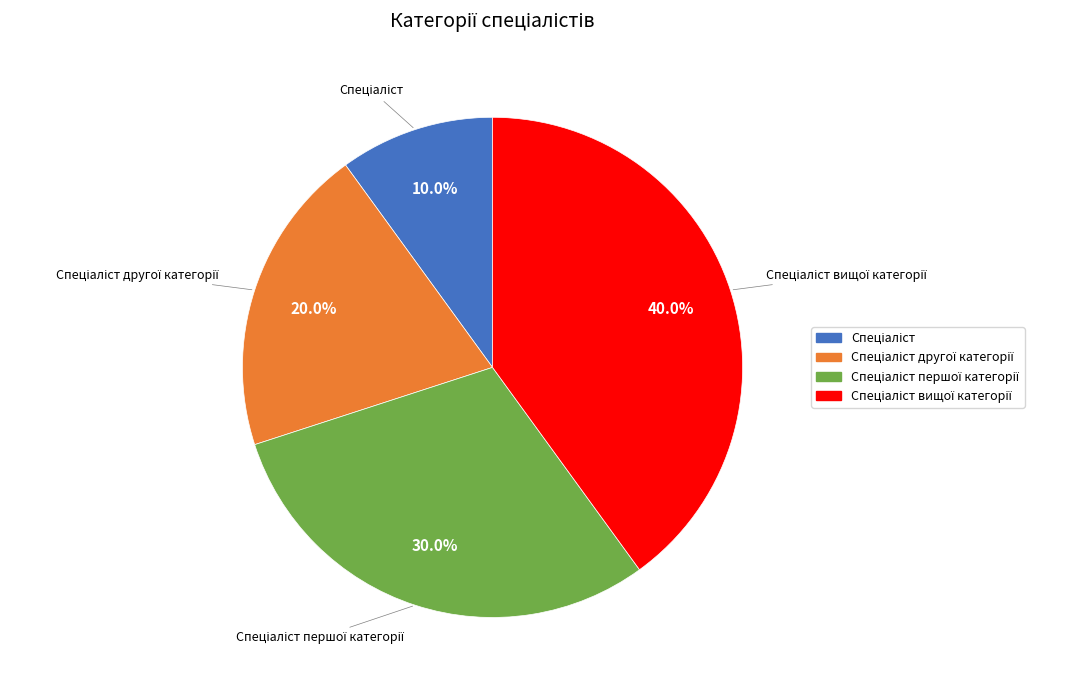

Is there a majority slice in this chart?

No